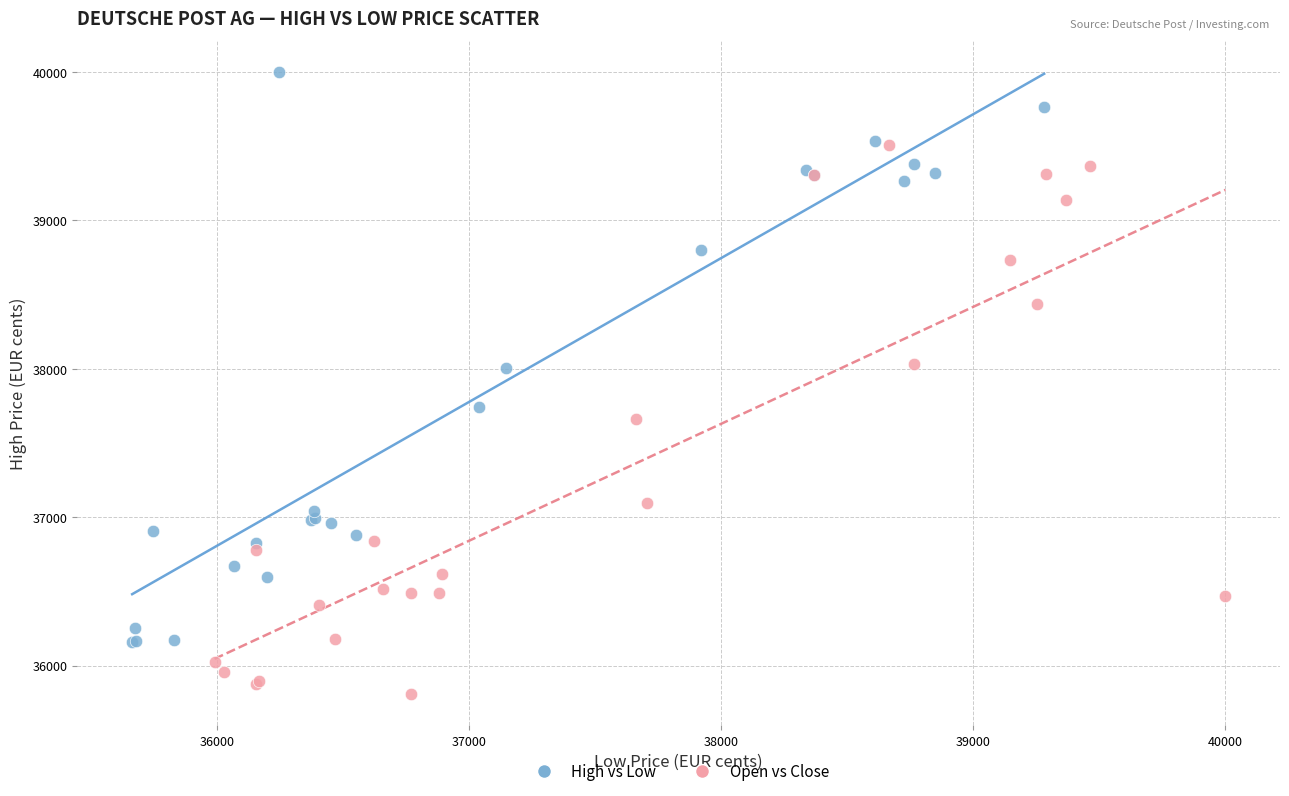

What are all the series names shown in the legend?

High vs Low, Open vs Close